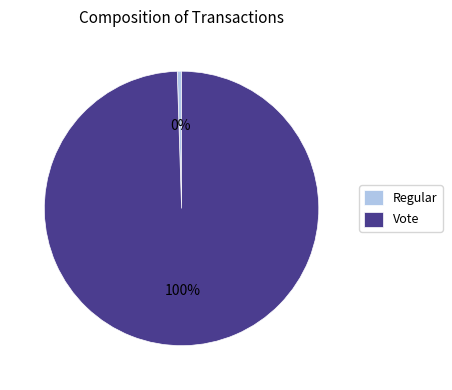

To the nearest percent, what is the difference between the Regular and Vote slice percentages?

100%